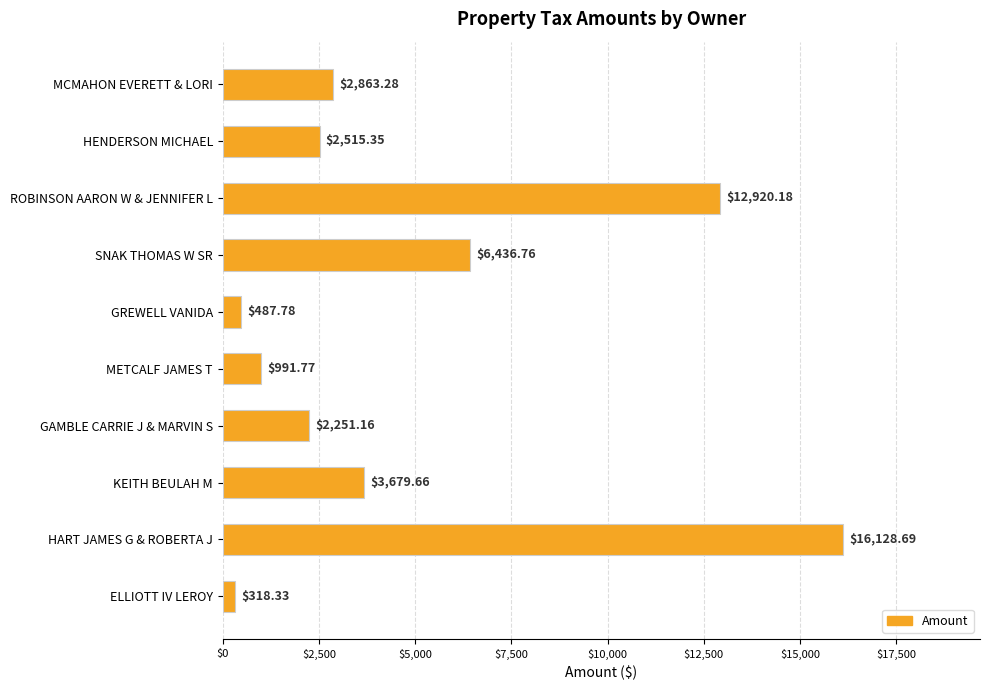

Which label corresponds to the largest value in the chart?

HART JAMES G & ROBERTA J